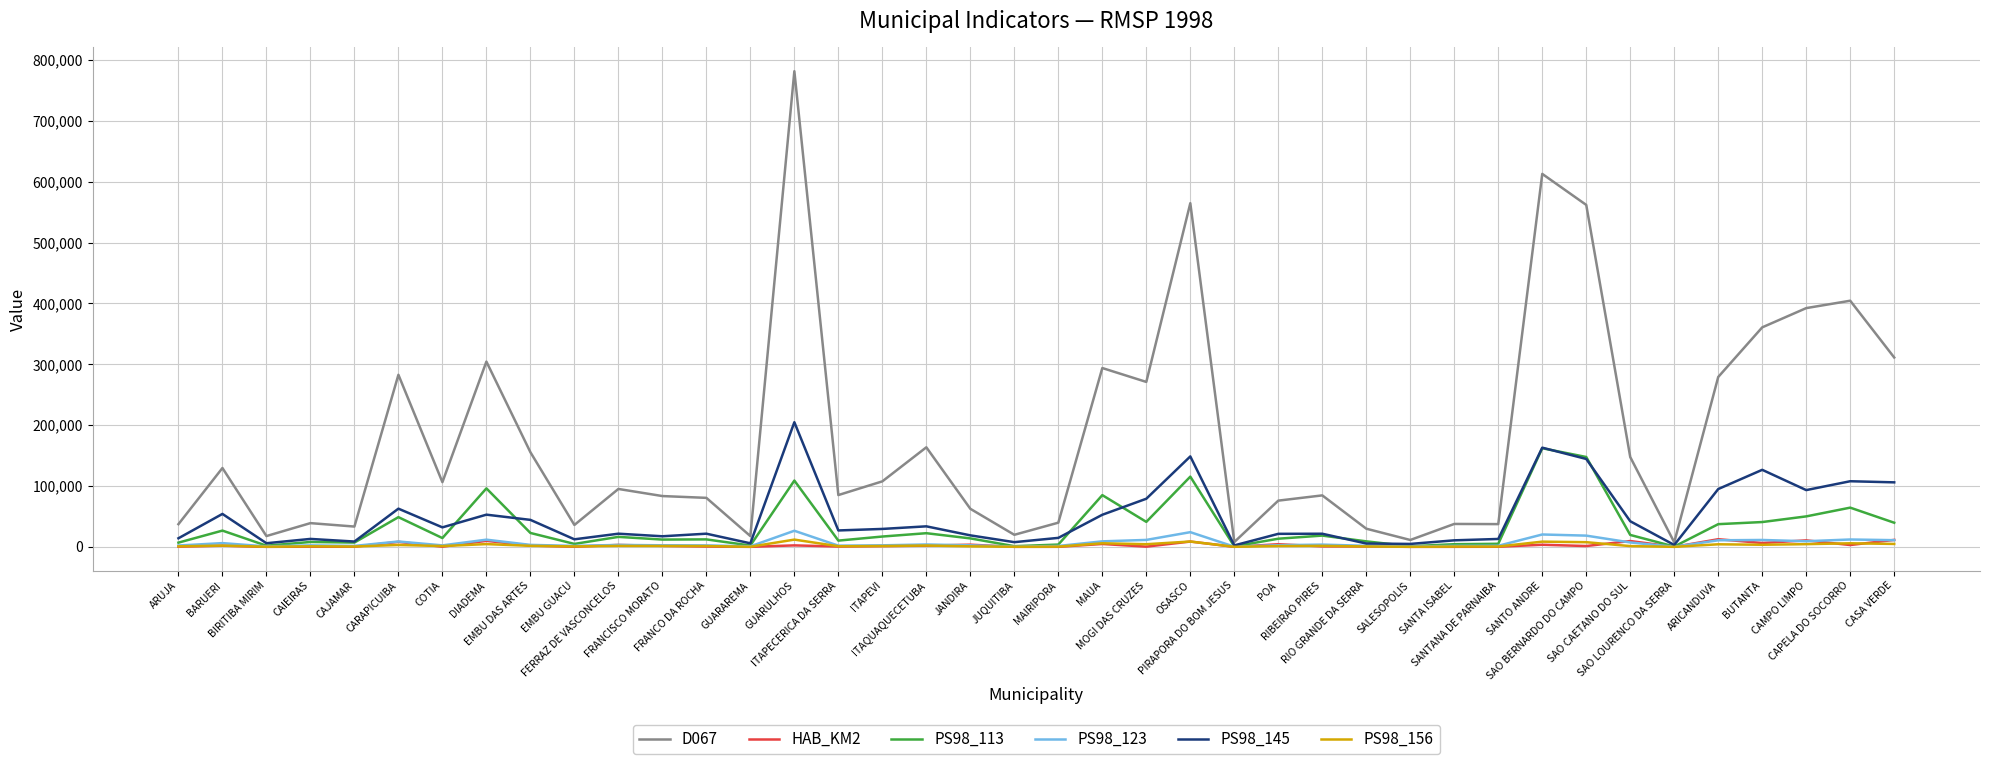

What is the lowest value of the HAB_KM2 series?

26.6